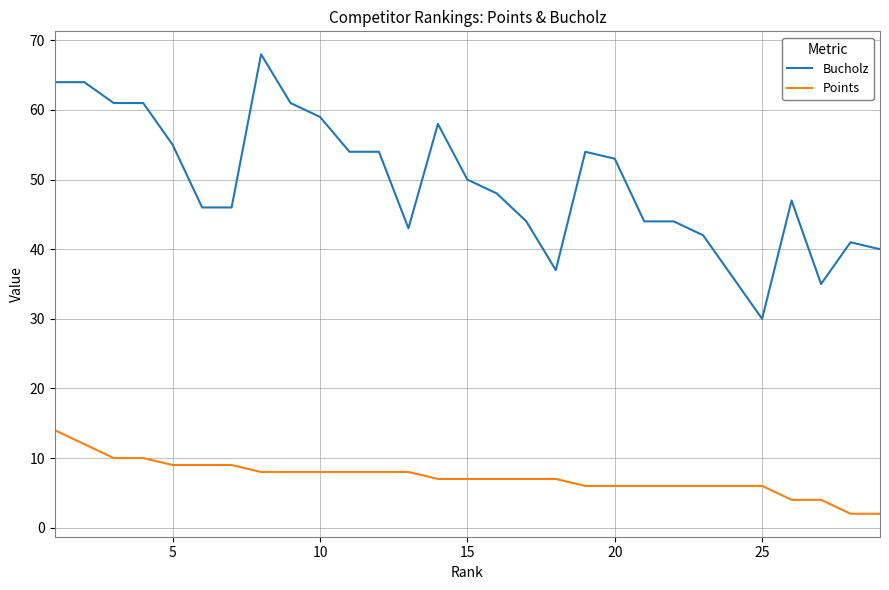

How many lines are shown in the chart?

2